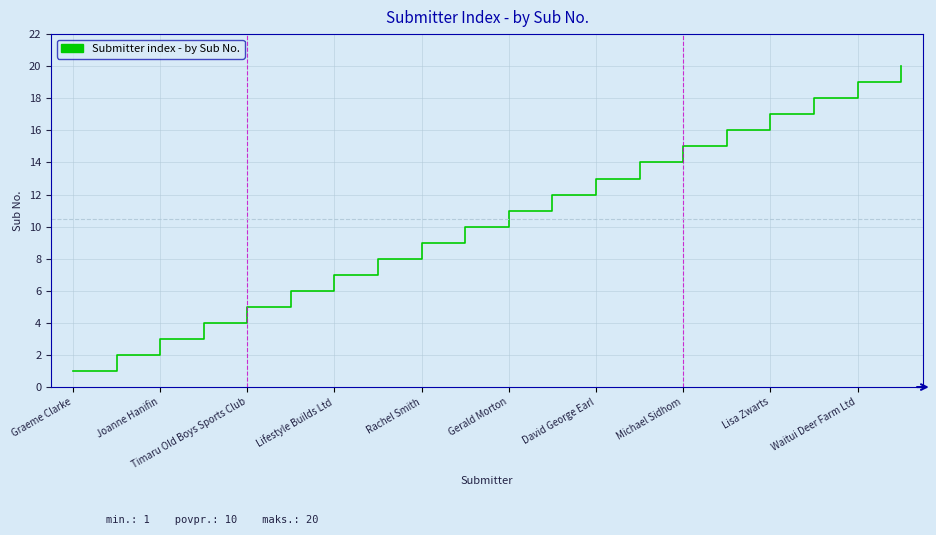

What is the difference between the maximum and minimum values?

19